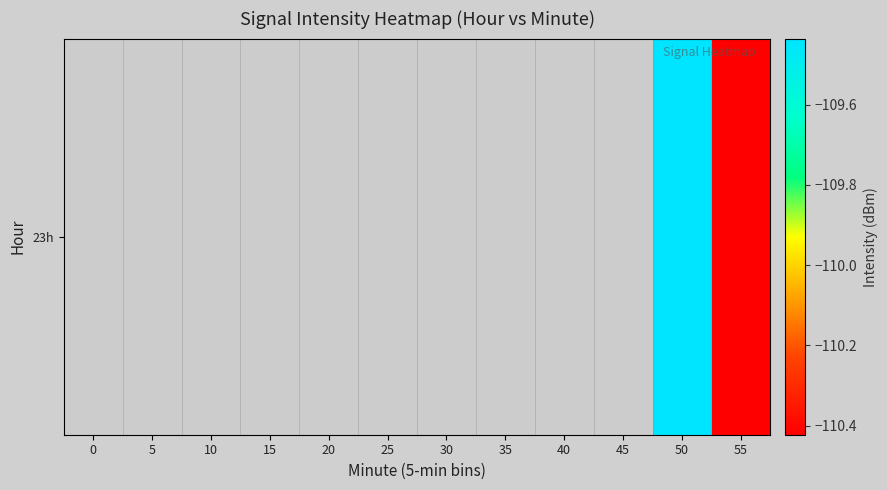

Count the number of data series in this chart.

1